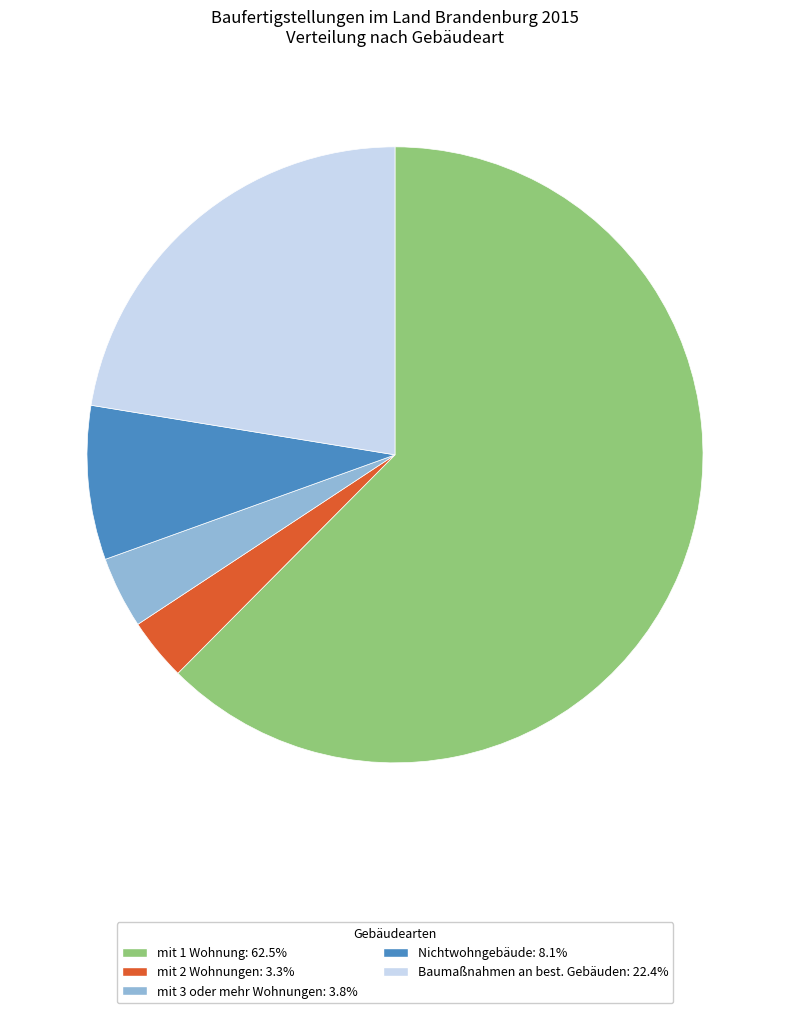

Is there any slice that represents more than half of the pie?

Yes